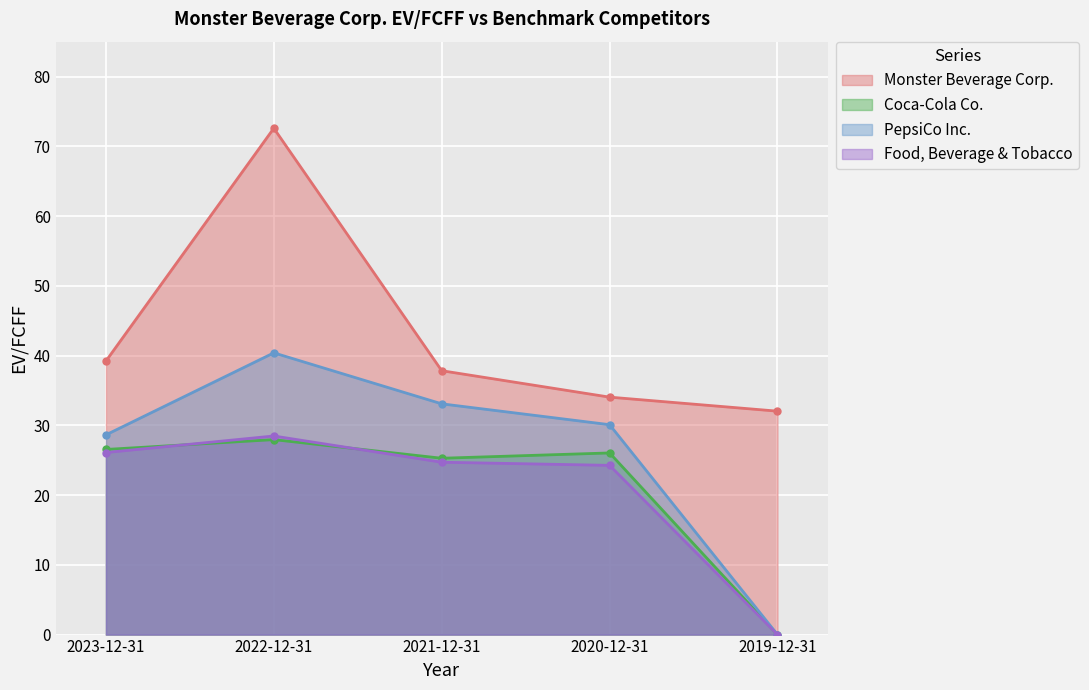

Between 2019-12-31 and 2023-12-31, which is larger?

2023-12-31